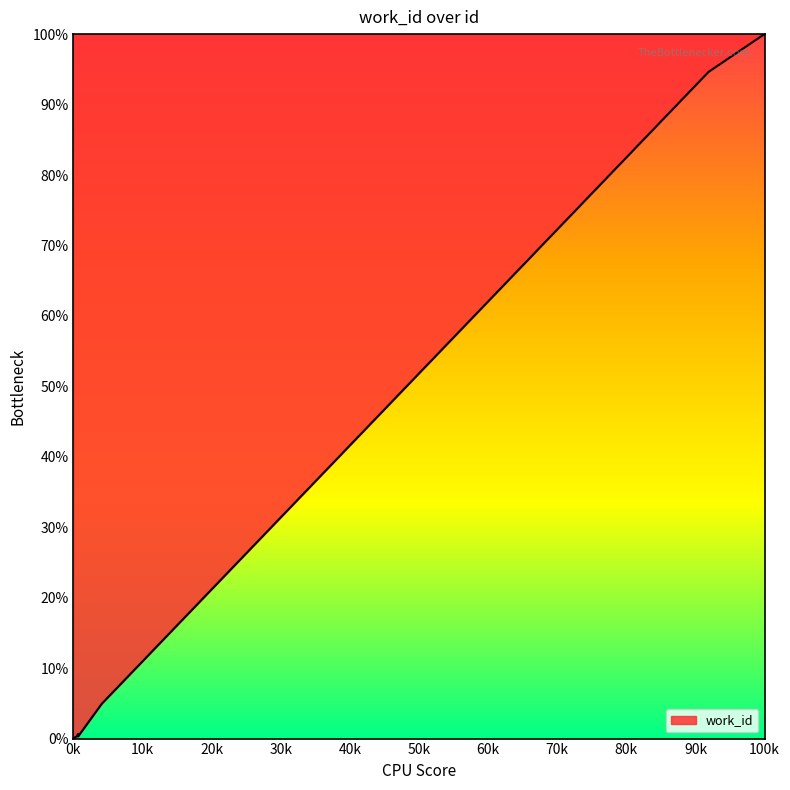

What is the greatest value displayed?

100.0